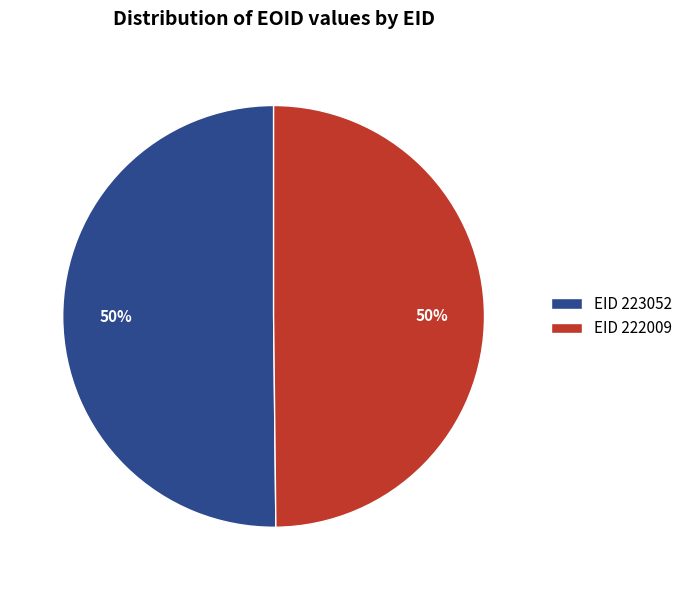

Is it true that EID 223052 is 64% of the pie?

False